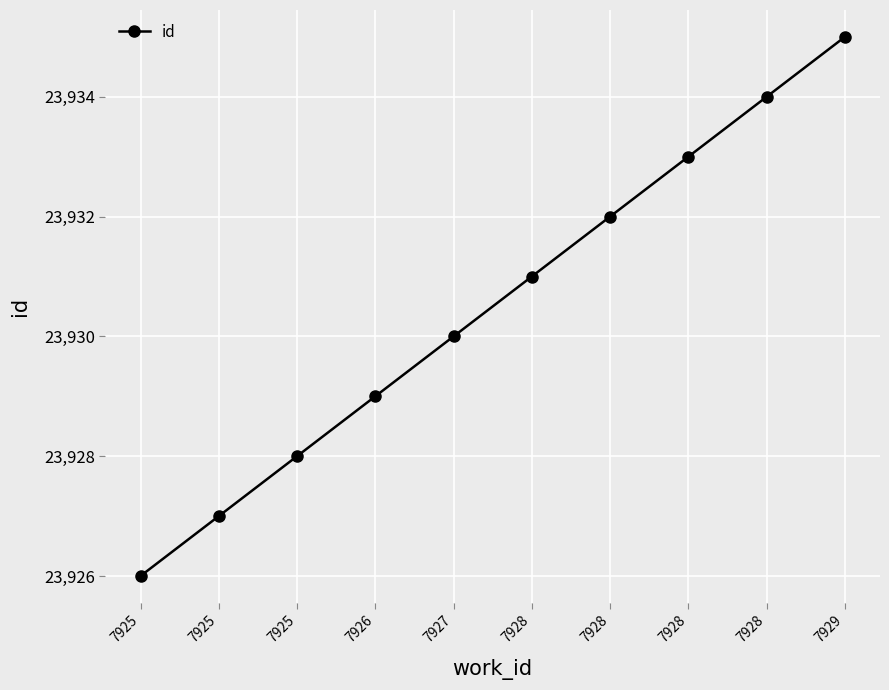

Count the number of data series in this chart.

1